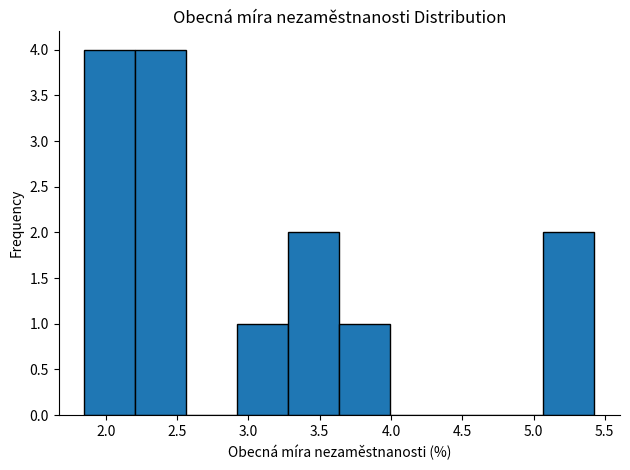

Reading left to right, transcribe this chart: for each bar, give the range it covers on the x-axis and its height. Neither the bar edges nor the heights are printed on the chart, so give them approximately, as read against the axes.

1.85 to 2.20: 4
2.20 to 2.55: 4
2.55 to 2.90: 0
2.90 to 3.30: 1
3.30 to 3.65: 2
3.65 to 4.00: 1
4.00 to 4.35: 0
4.35 to 4.70: 0
4.70 to 5.05: 0
5.05 to 5.45: 2